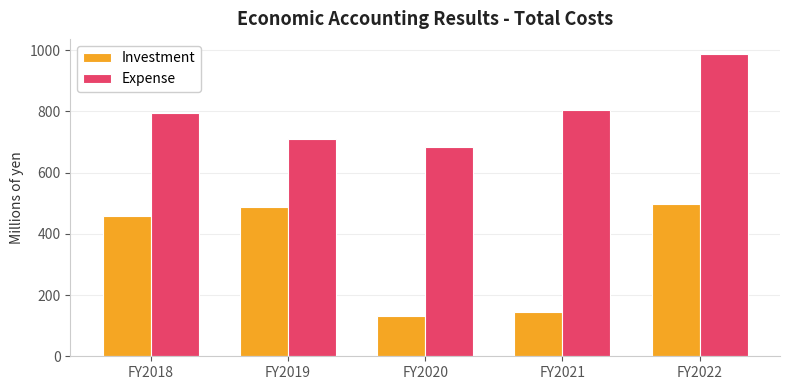

Is it true that Investment equals 130.9 at FY2020?

True